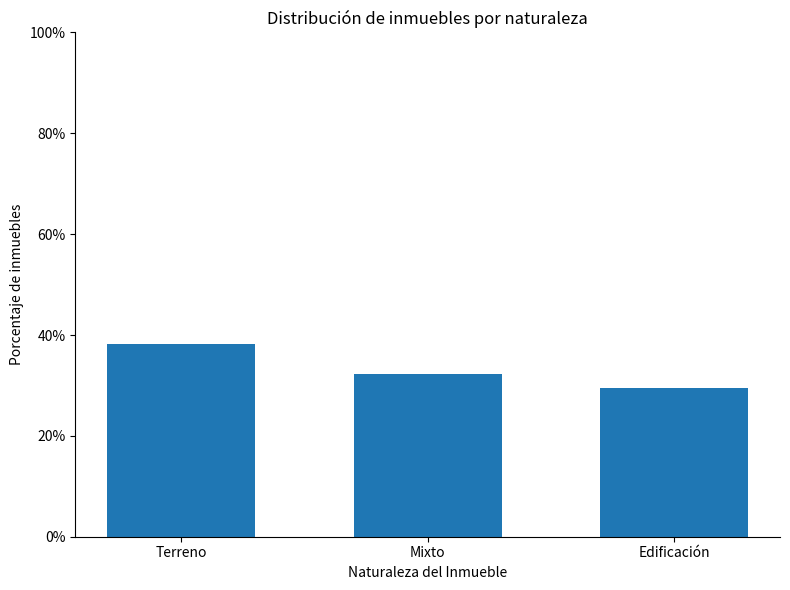

Reading left to right, list all the values displayed in this chart.

38.2	32.4	29.4